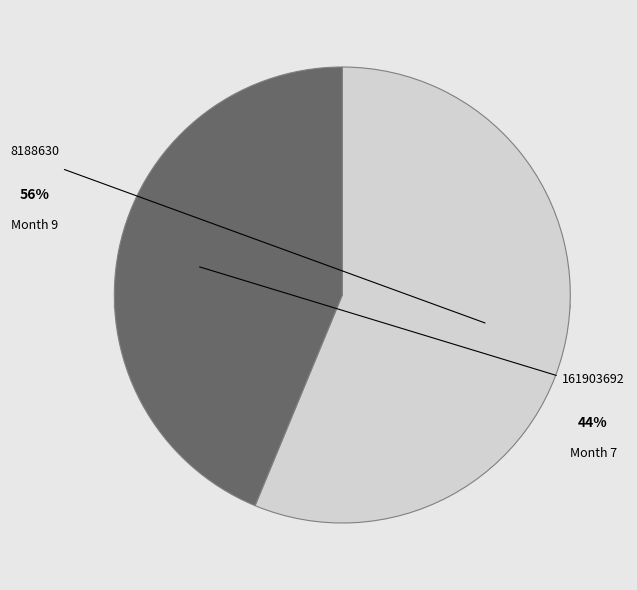

How many slices are in this pie chart?

2